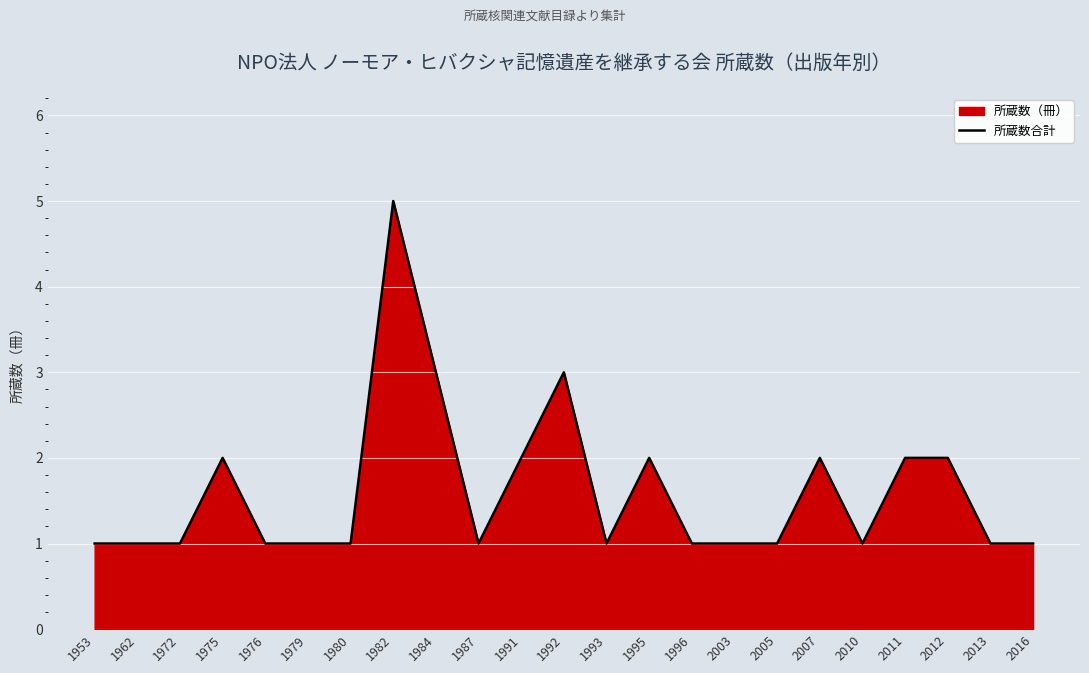

Rank the categories by value from highest to lowest.

1982, 1984, 1992, 1975, 1991, 1995, 2007, 2011, 2012, 1953, 1962, 1972, 1976, 1979, 1980, 1987, 1993, 1996, 2003, 2005, 2010, 2013, 2016